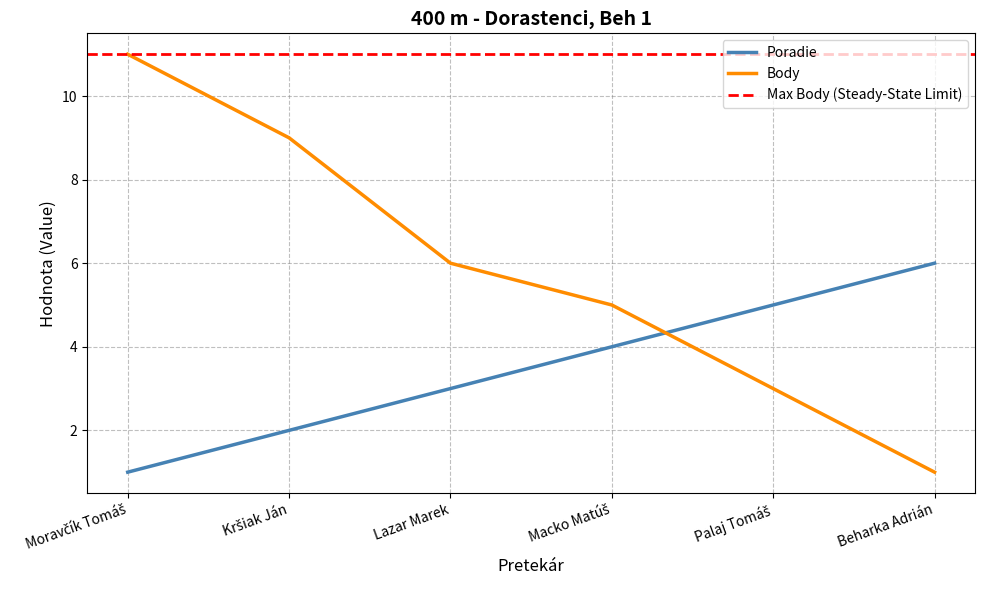

Is this an area chart (filled region under the line)?

No